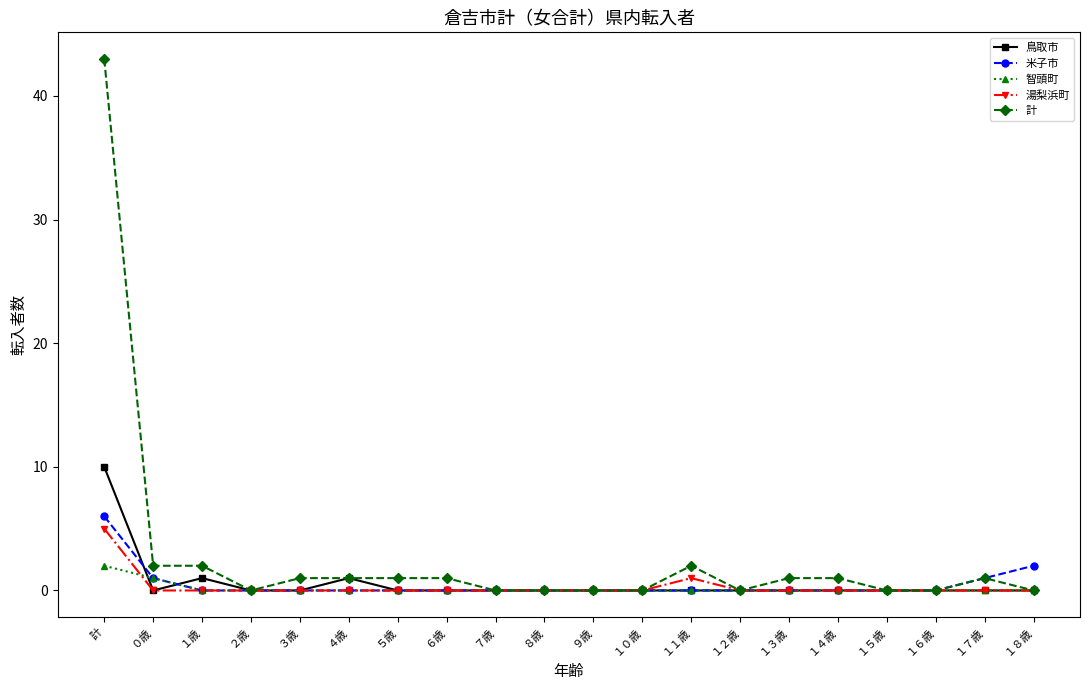

Count the number of data series in this chart.

5